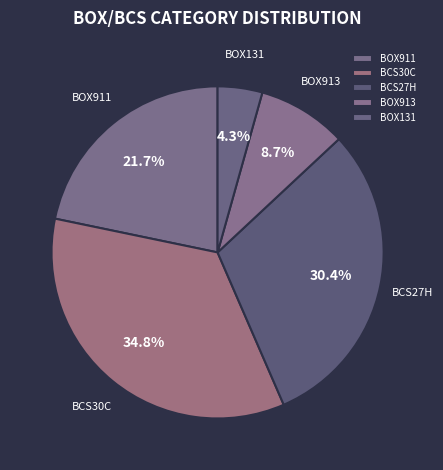

Which category has the smallest portion of the pie?

BOX131